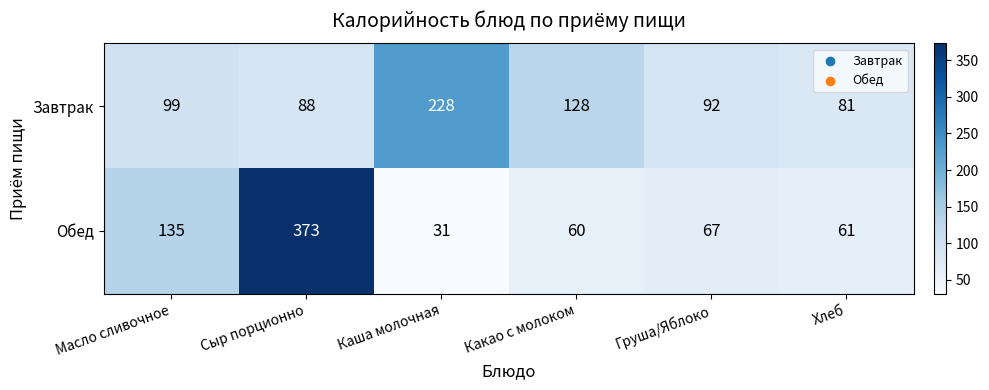

List the series in order of their overall mean, highest first.

Обед, Завтрак